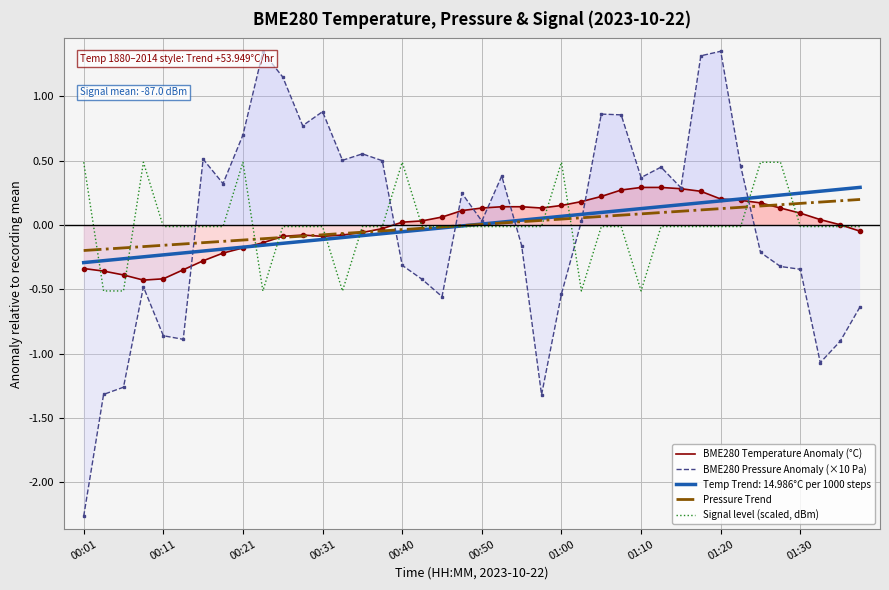

Is it true that Pressure Trend equals 0.2 at 01:30?

True